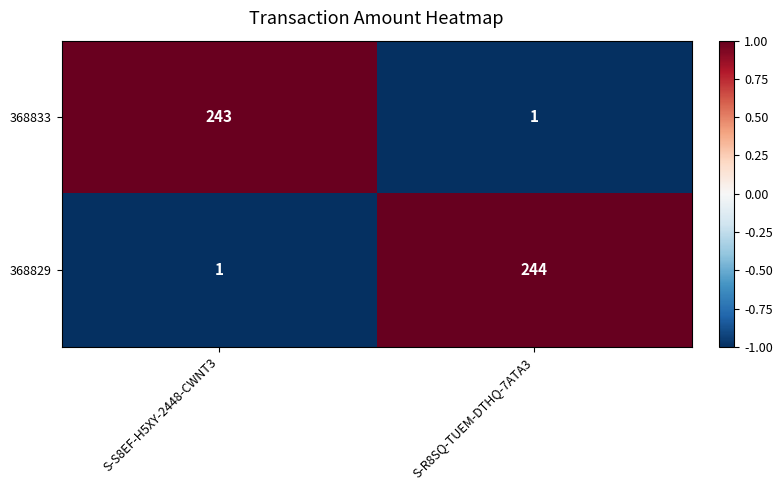

Reading right to left, list all the values displayed in this chart.

368833: 1	243
368829: 244	1